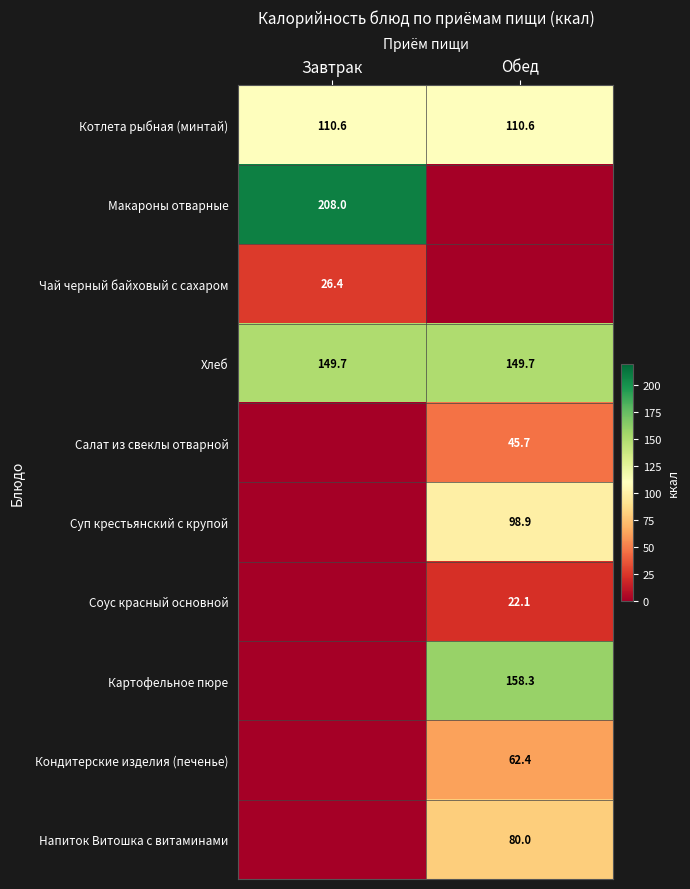

What is the lowest value of the Хлеб series?

149.7